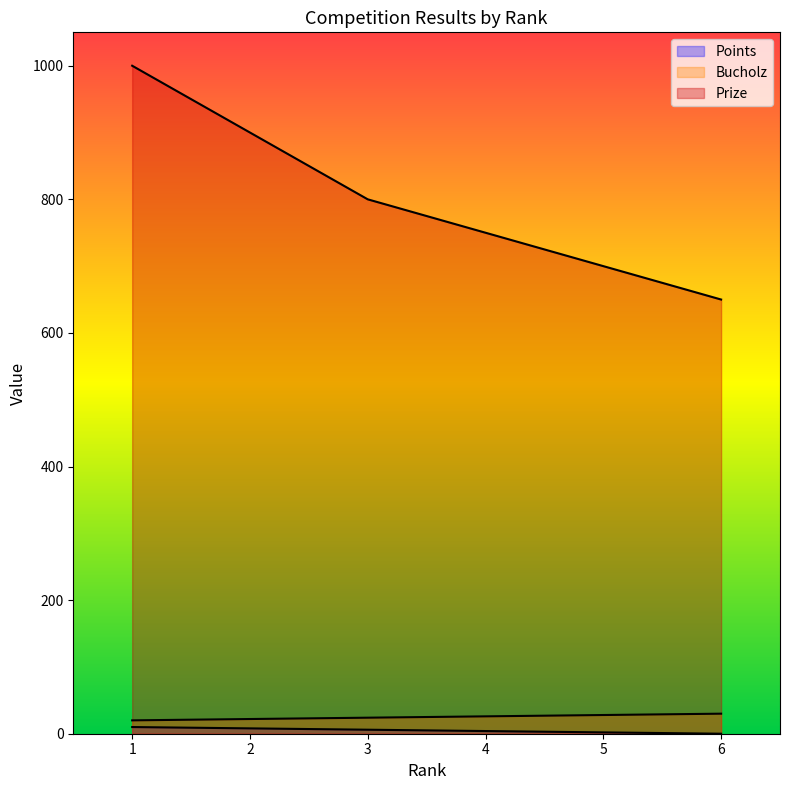

How many values in Points are above zero?

5